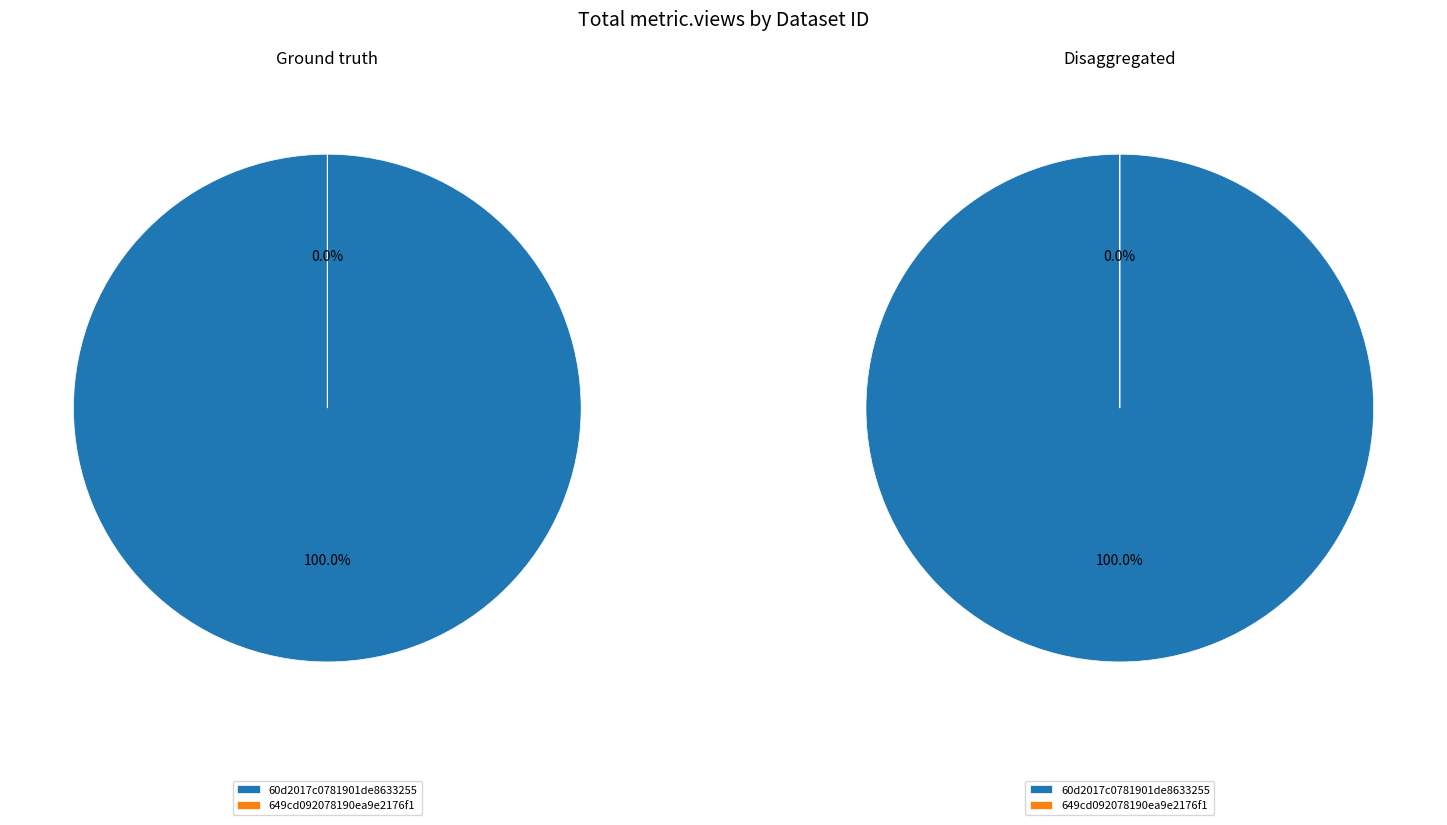

Which has a higher value, 60d2017c0781901de8633255 or 649cd092078190ea9e2176f1?

60d2017c0781901de8633255